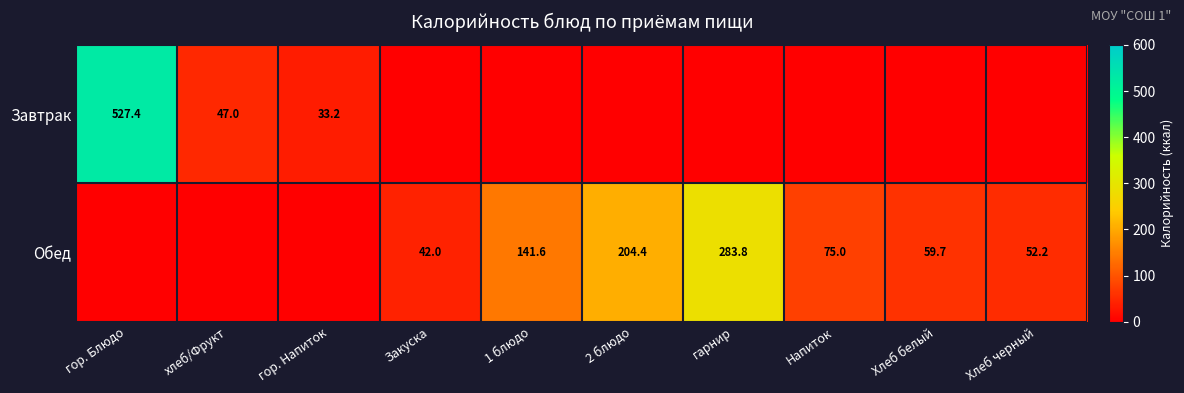

Is it true that Завтрак equals 33.2 at гор. Напиток?

True